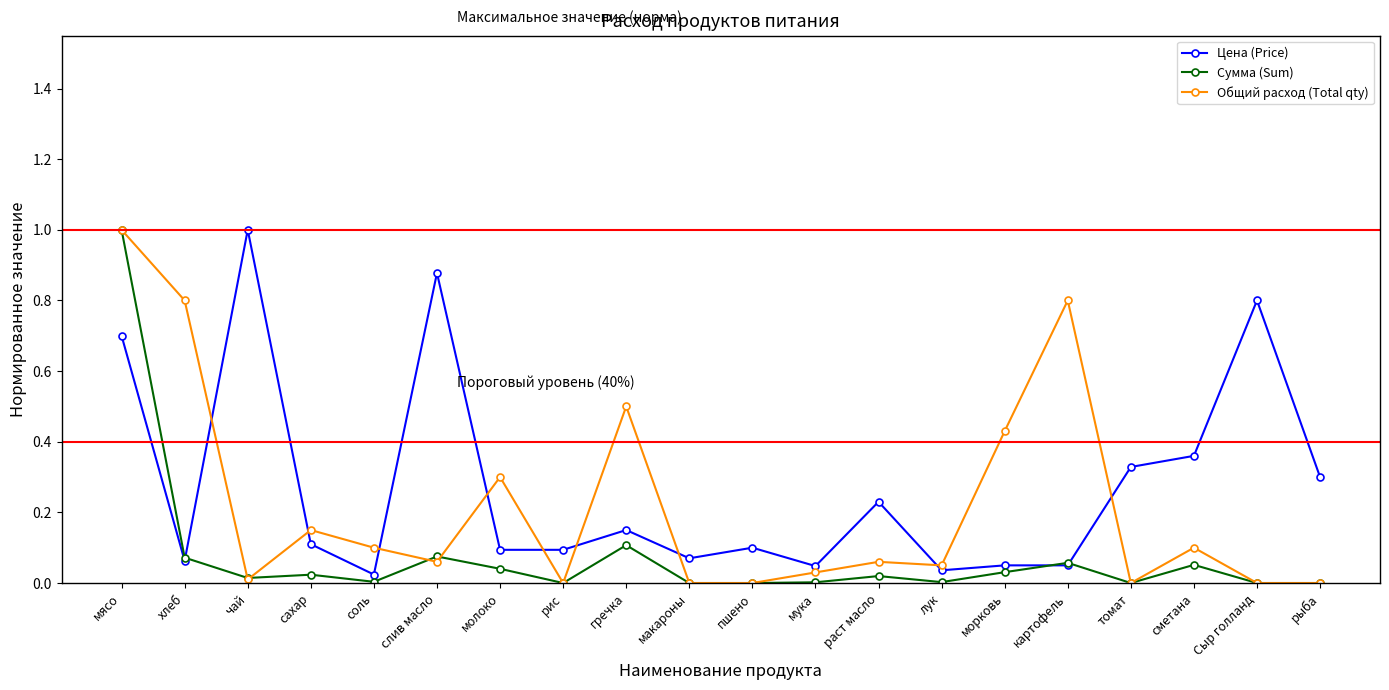

At how many categories does at least one series exceed 0?

20